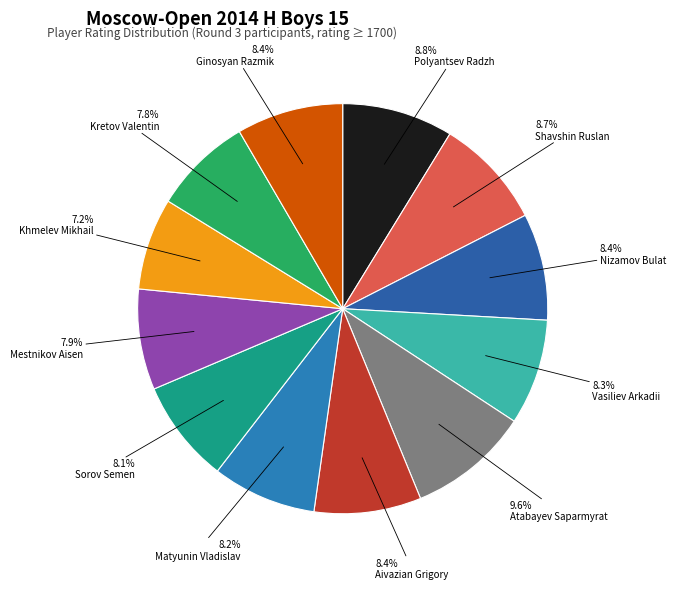

How many slices are in this pie chart?

12